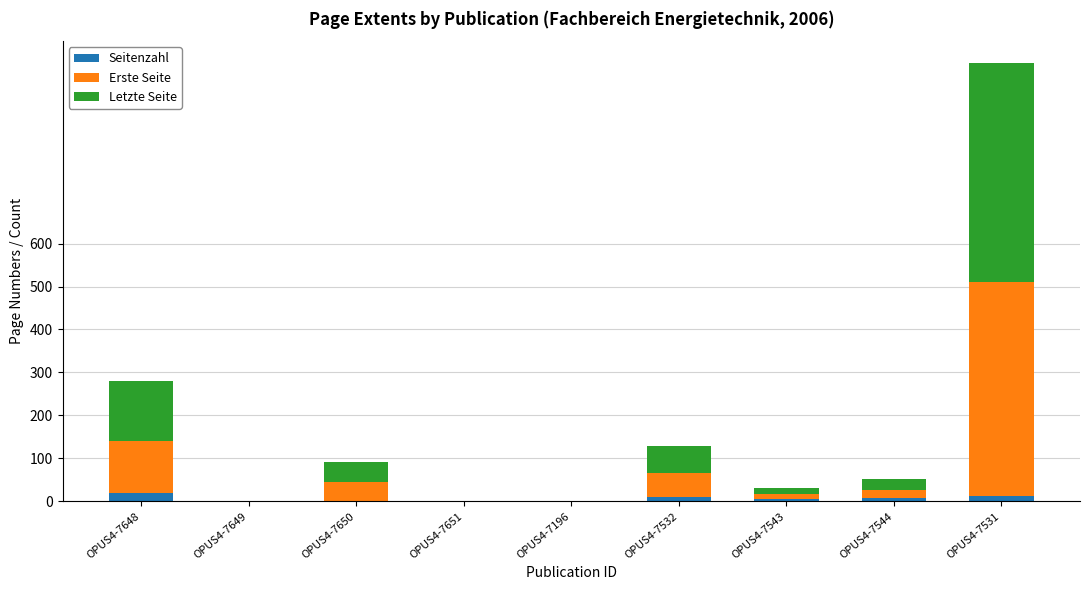

Are the bars grouped side by side (vs. stacked)?

No